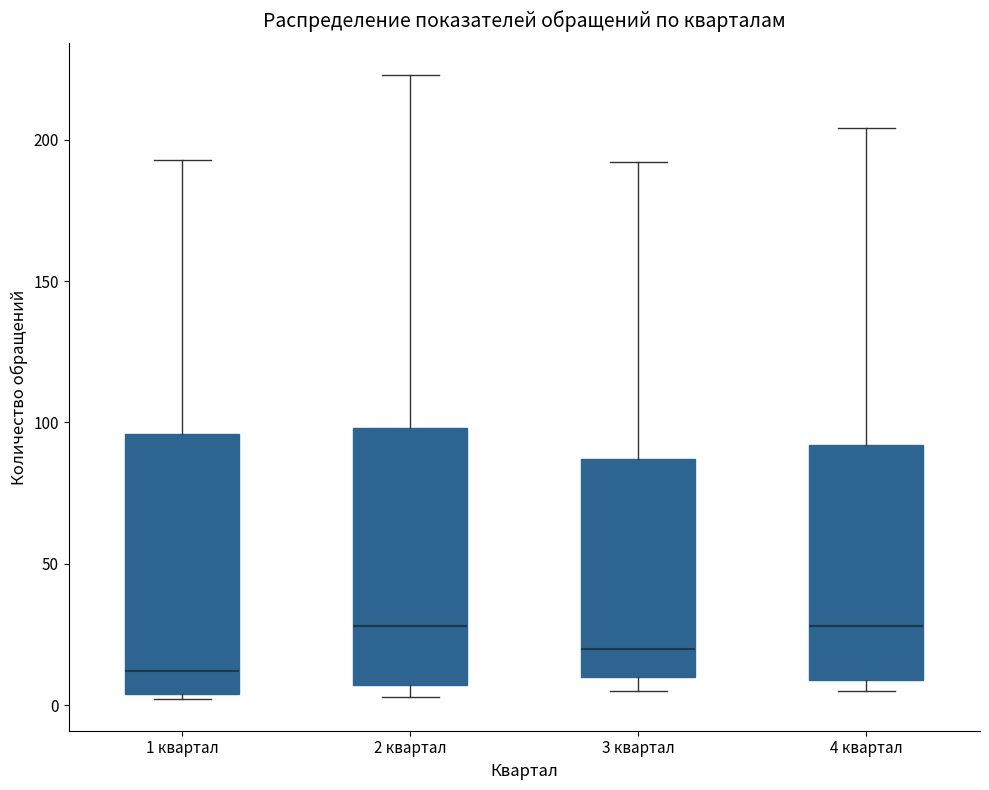

Reading left to right, read every box against the y-axis: the position of its median line, the range the box covers, and the ends of its whiskers. The values are not printed on the chart, so give them approximately, as read against the axis.

1 квартал: median 10, box 5 to 95, whiskers 0 to 195
2 квартал: median 30, box 5 to 100, whiskers 5 (just below the box's lower edge) to 225
3 квартал: median 20, box 10 to 85, whiskers 5 to 190
4 квартал: median 30, box 10 to 90, whiskers 5 to 205